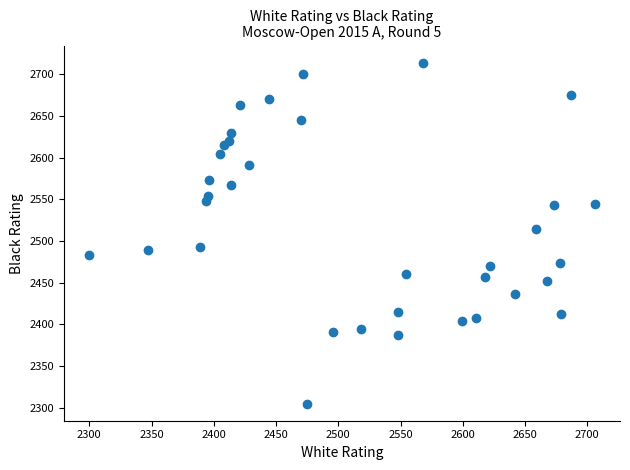

What is the range of Y values (max minus min)?

409